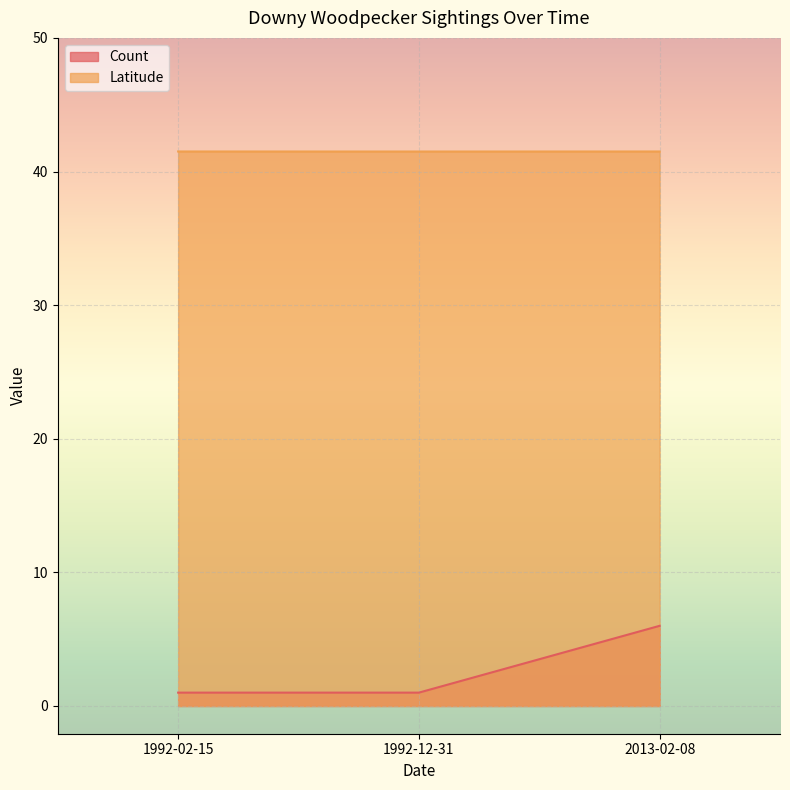

What position from the left is 2013-02-08?

3